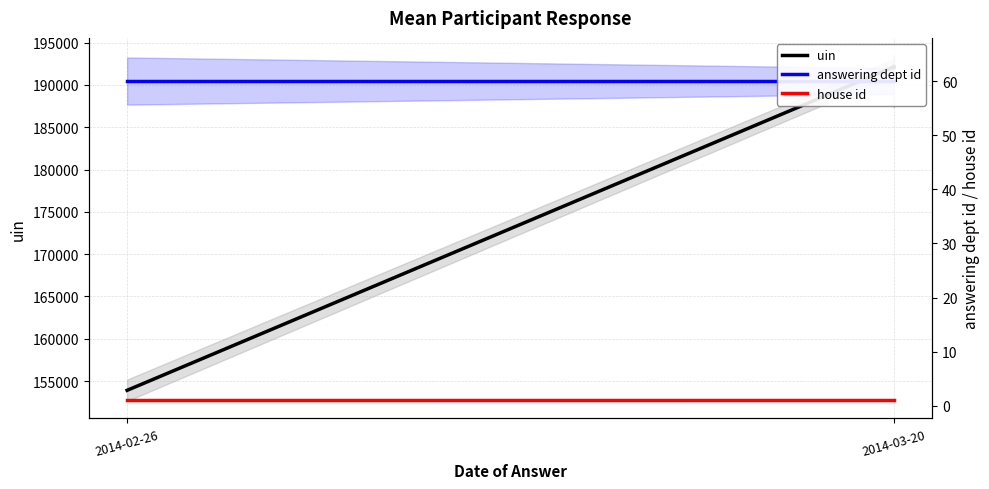

The value of answering dept id at 2014-03-20 is 60. True or false?

True